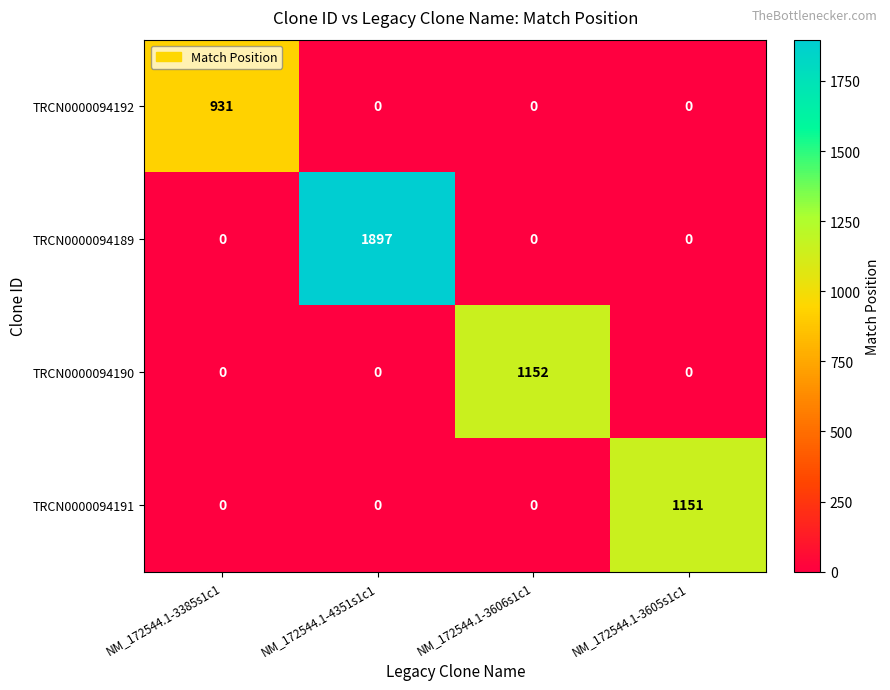

The value of TRCN0000094192 at NM_172544.1-4351s1c1 is -538. True or false?

False